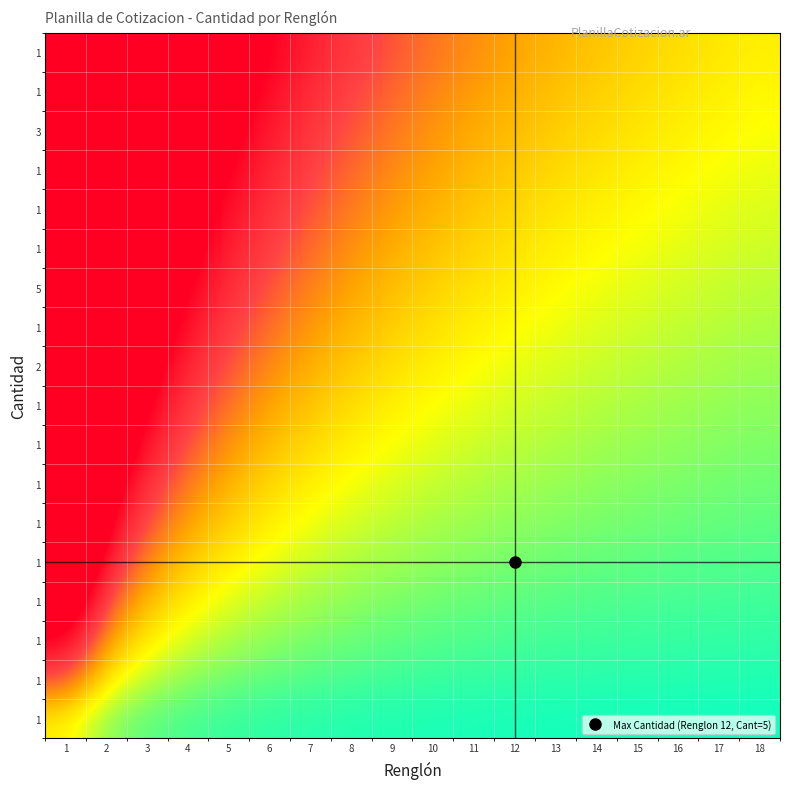

What is the difference between the highest and lowest values at 2?

8.5